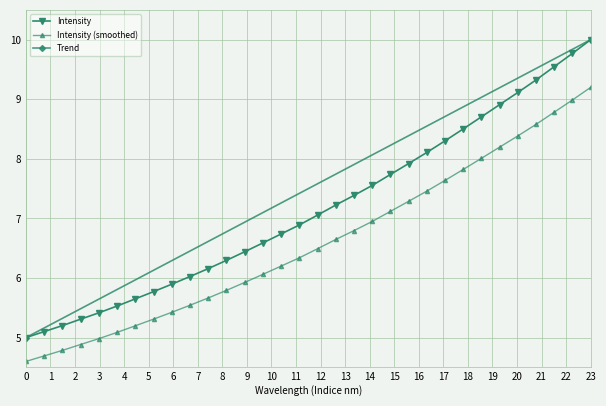

The value at 220.3533 is 5.9. True or false?

True